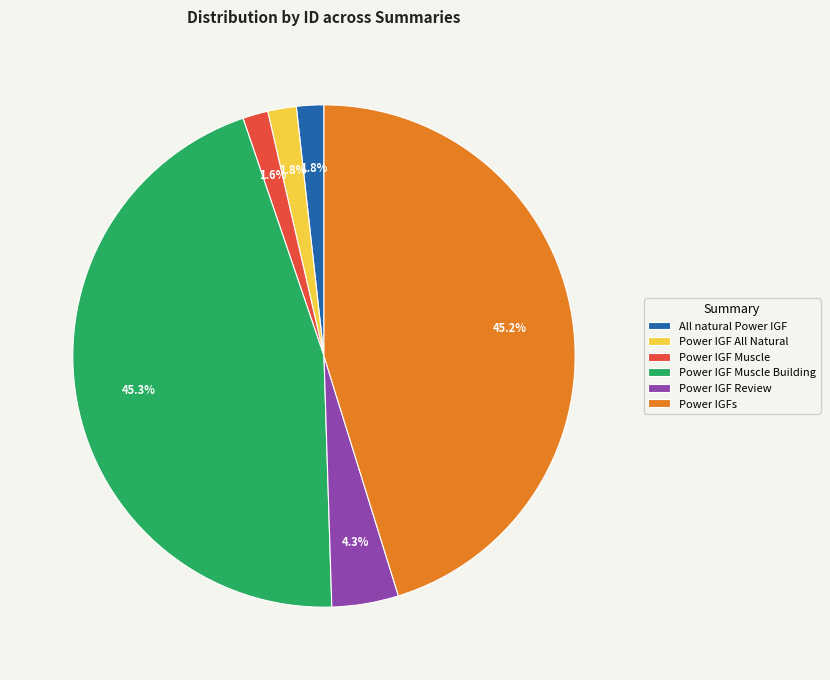

To the nearest percent, what is the difference between the Power IGF Muscle Building and Power IGF Muscle slice percentages?

44%